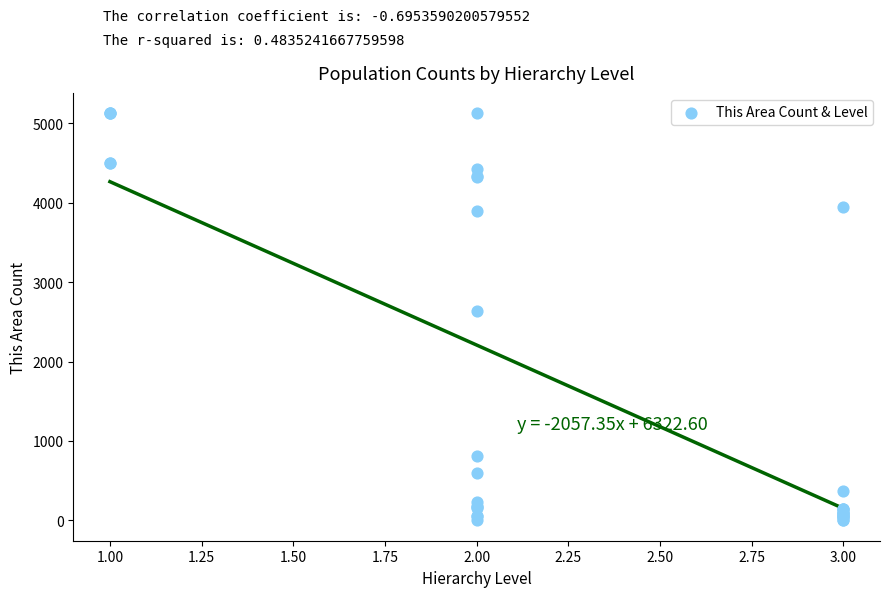

What Y value in the scatter plot is closest to 2563?

2640